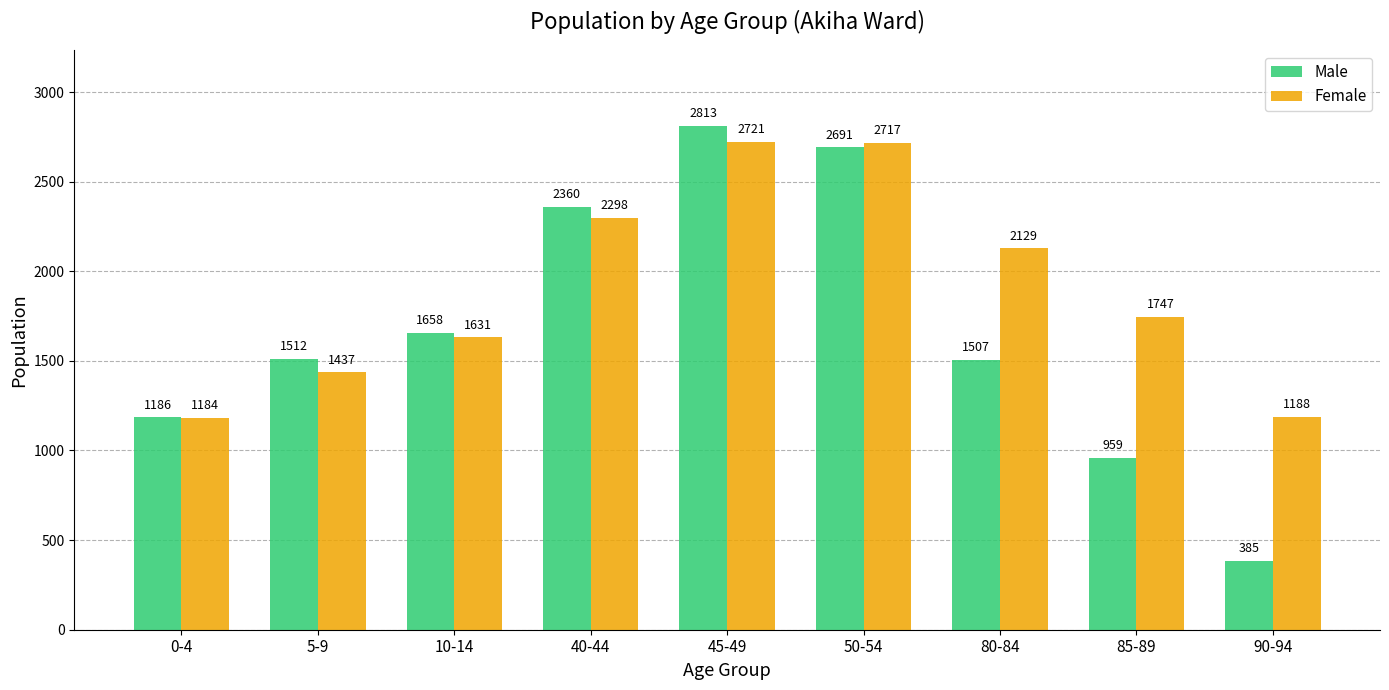

How many groups of bars are there?

9